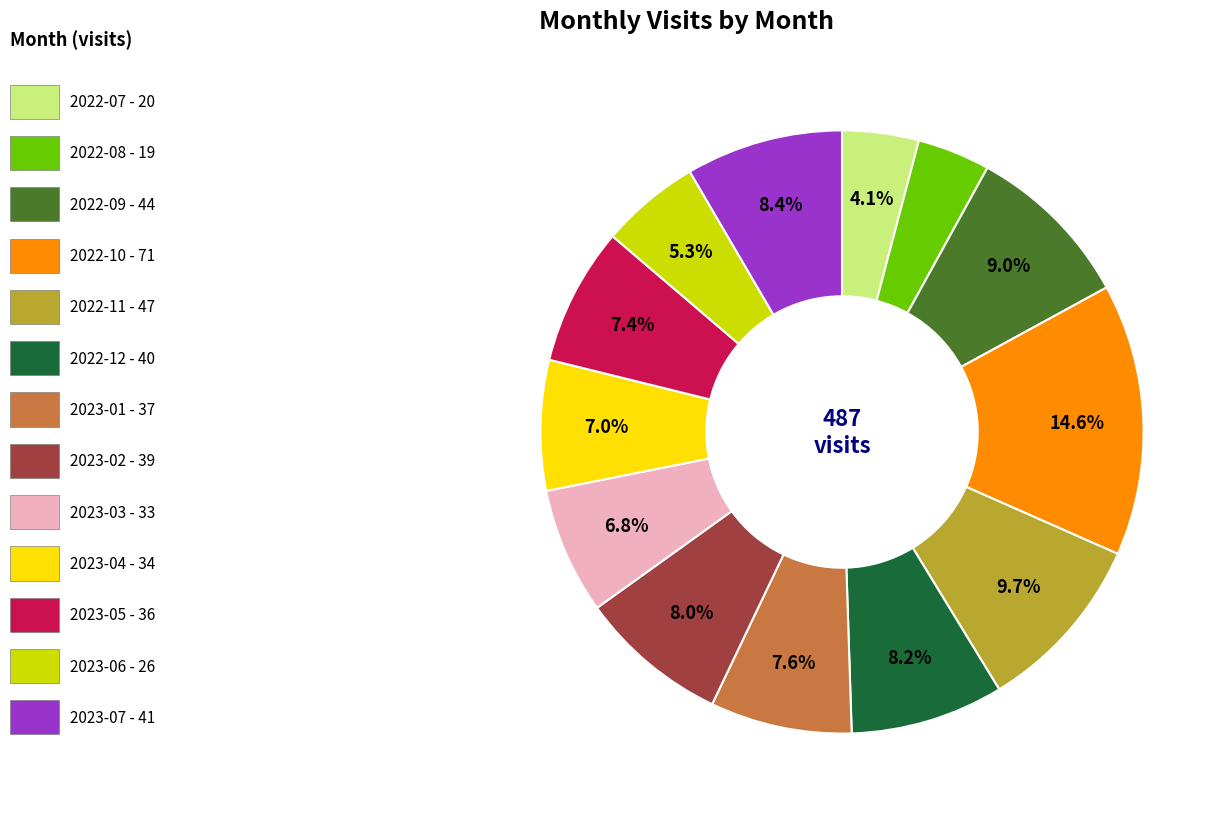

Does any single category account for the majority?

No